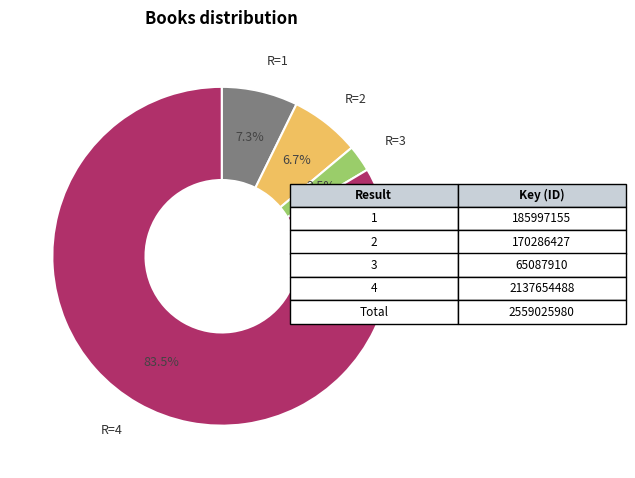

Between R=3 and R=4, which is larger?

R=4